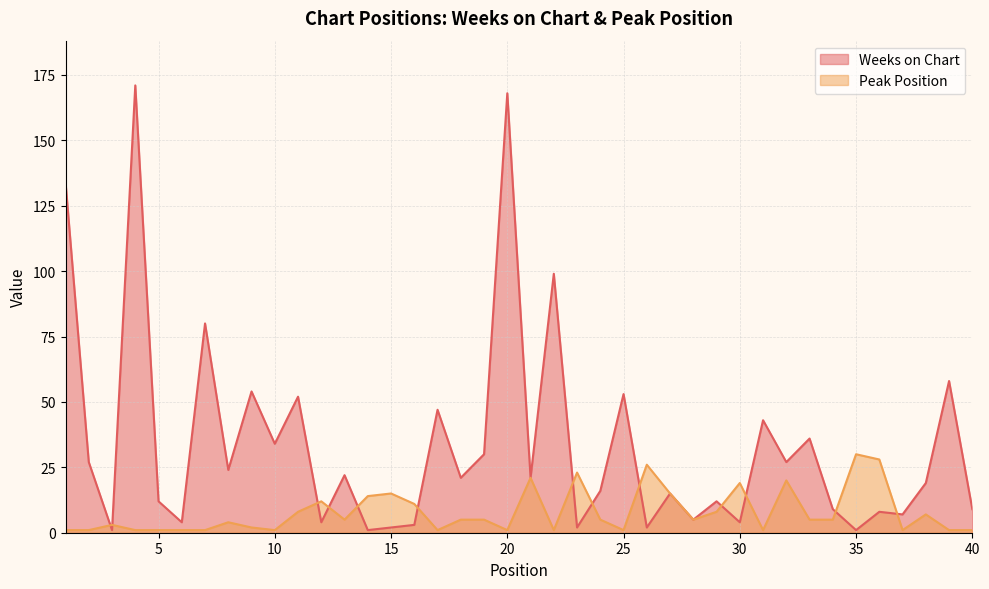

What is the spread (max minus min) of values at 19?

25